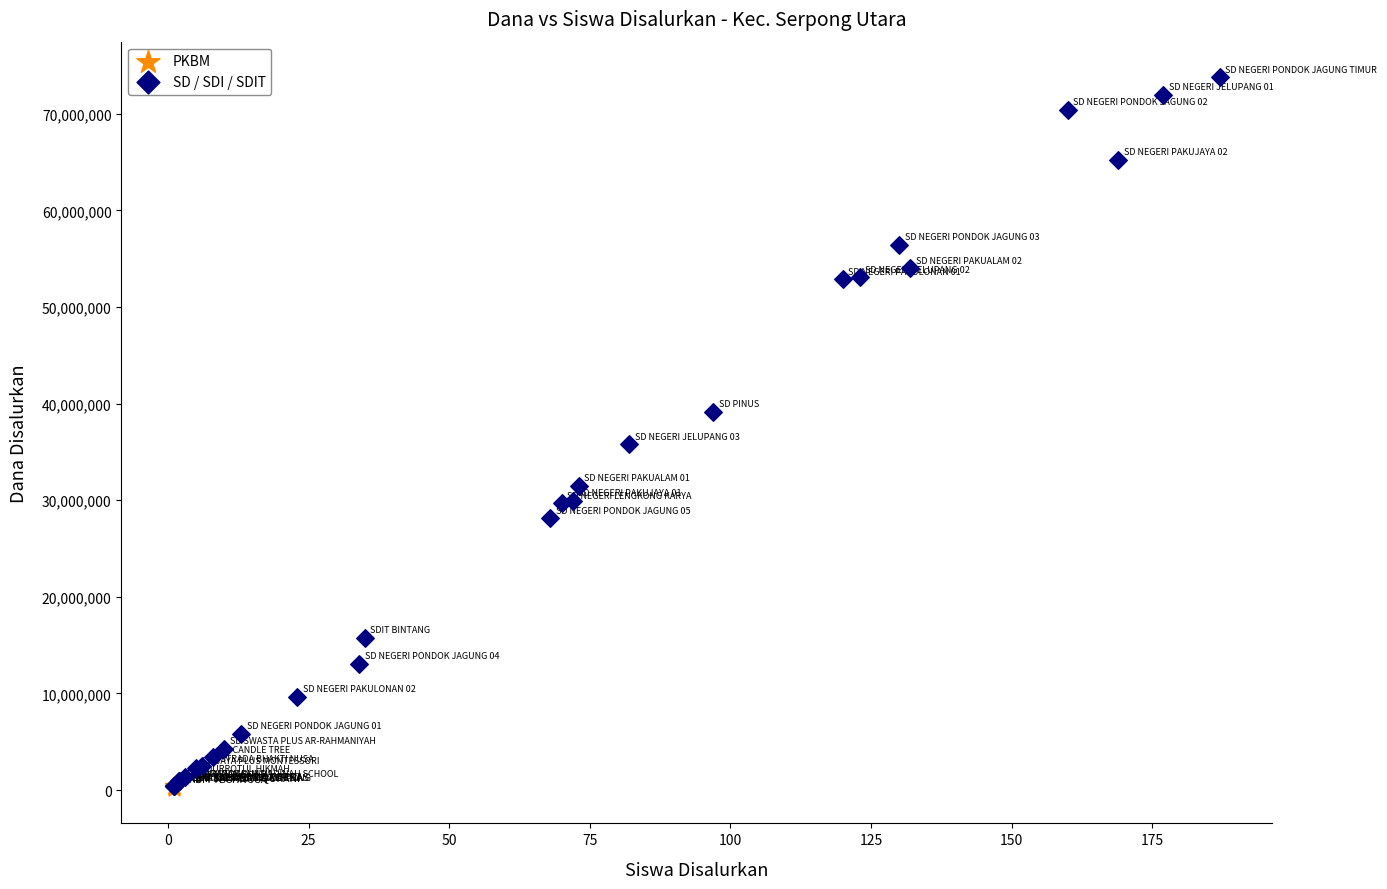

Which series contains the highest Y value?

SD / SDI / SDIT